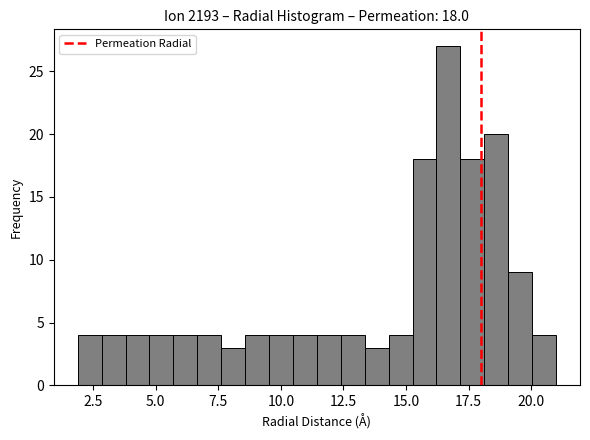

Around what value on the x-axis is the tallest bar? Give the approximate position of its centre, as read against the axis.

16.5